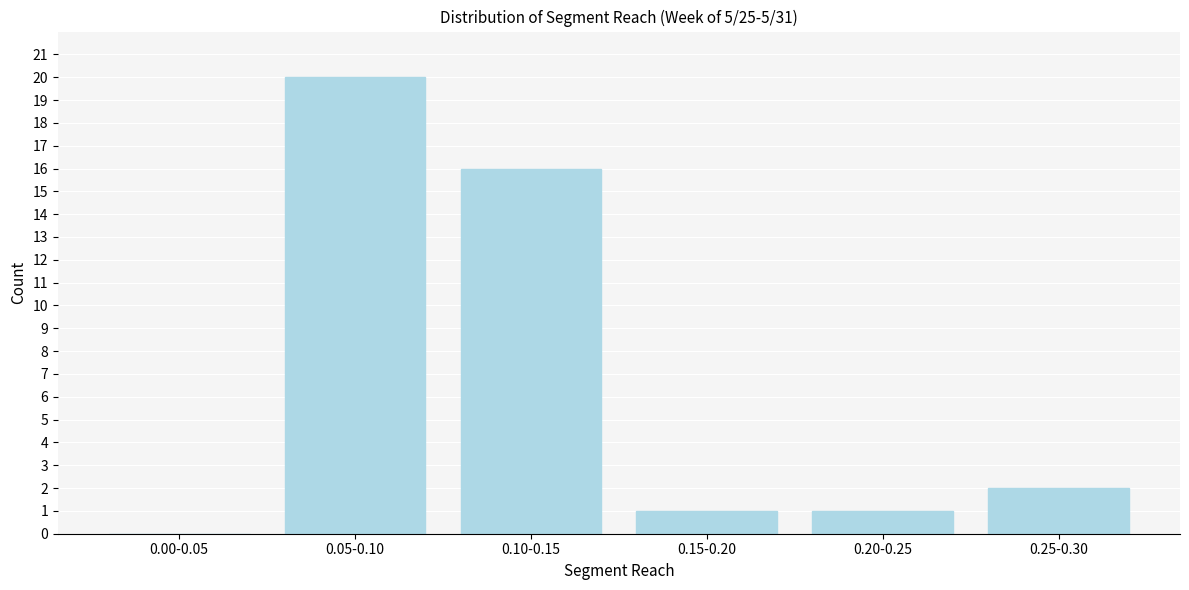

Reading left to right, what are all the values shown in this chart?

0.00-0.05=0	0.05-0.10=20	0.10-0.15=16	0.15-0.20=1	0.20-0.25=1	0.25-0.30=2